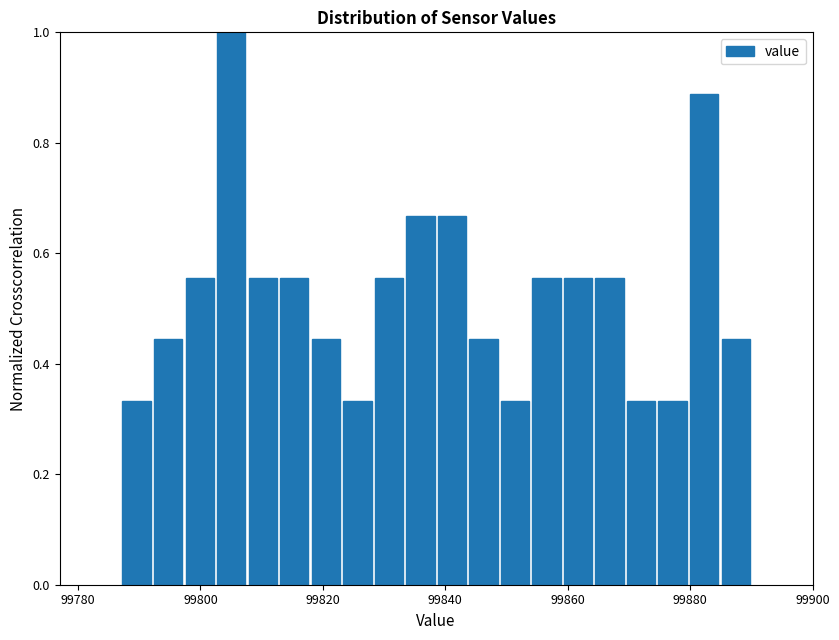

Read against the x-axis, roughly where is the centre of the tallest bar?

99806